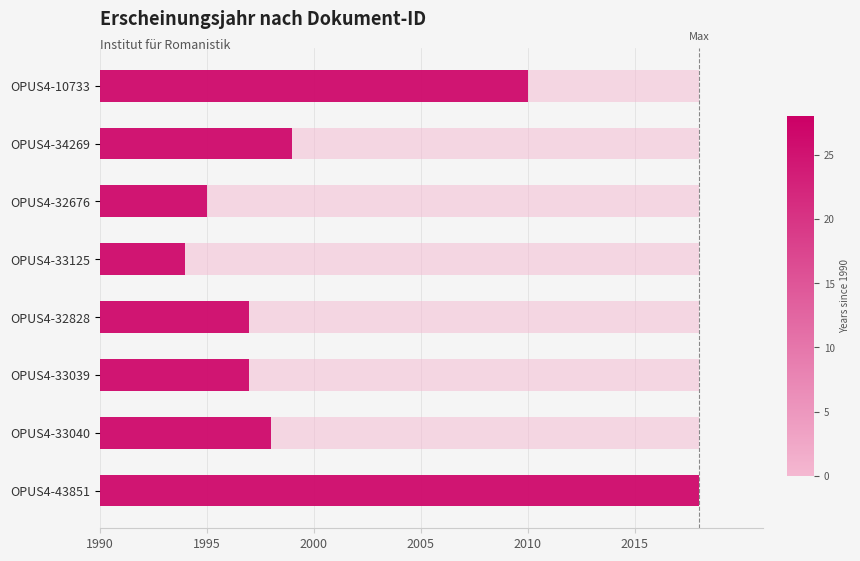

How many distinct data groups are displayed?

1